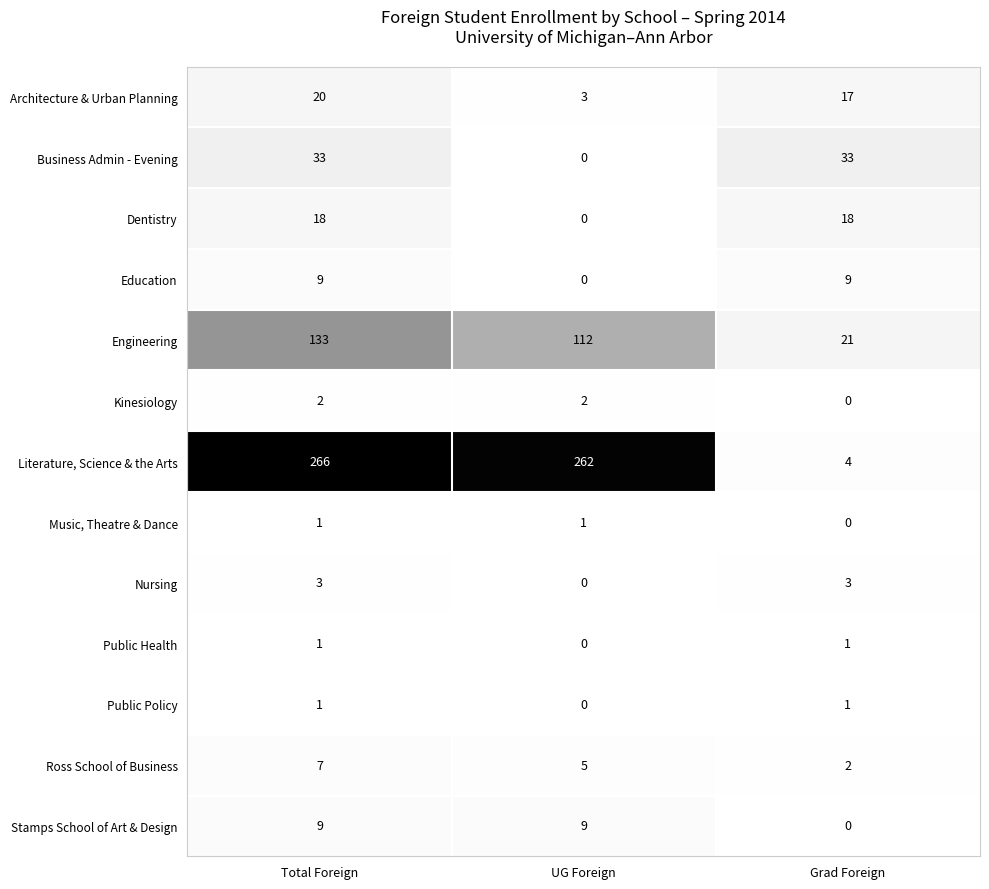

Which series has the largest total across all categories?

Literature, Science & the Arts